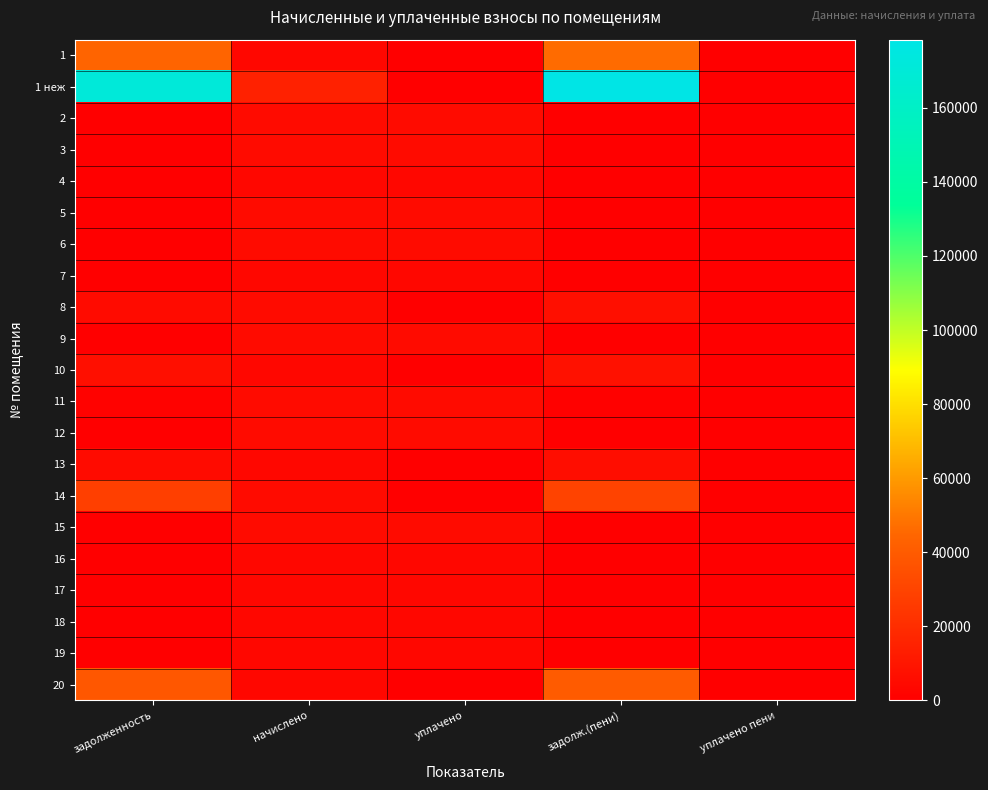

At which category is the sum across all series the highest?

задолж.(пени)